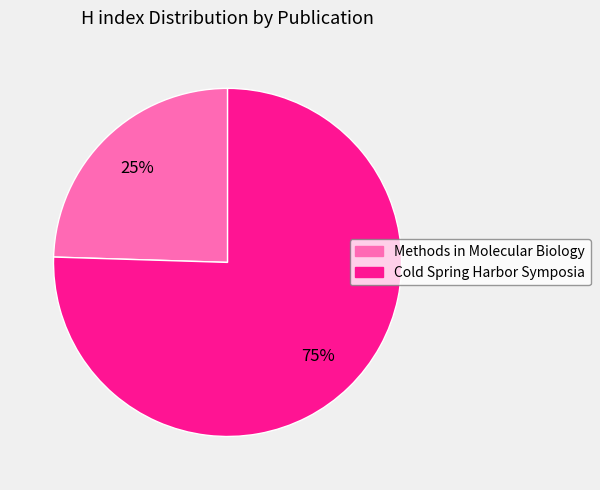

Count the number of slices in the pie.

2